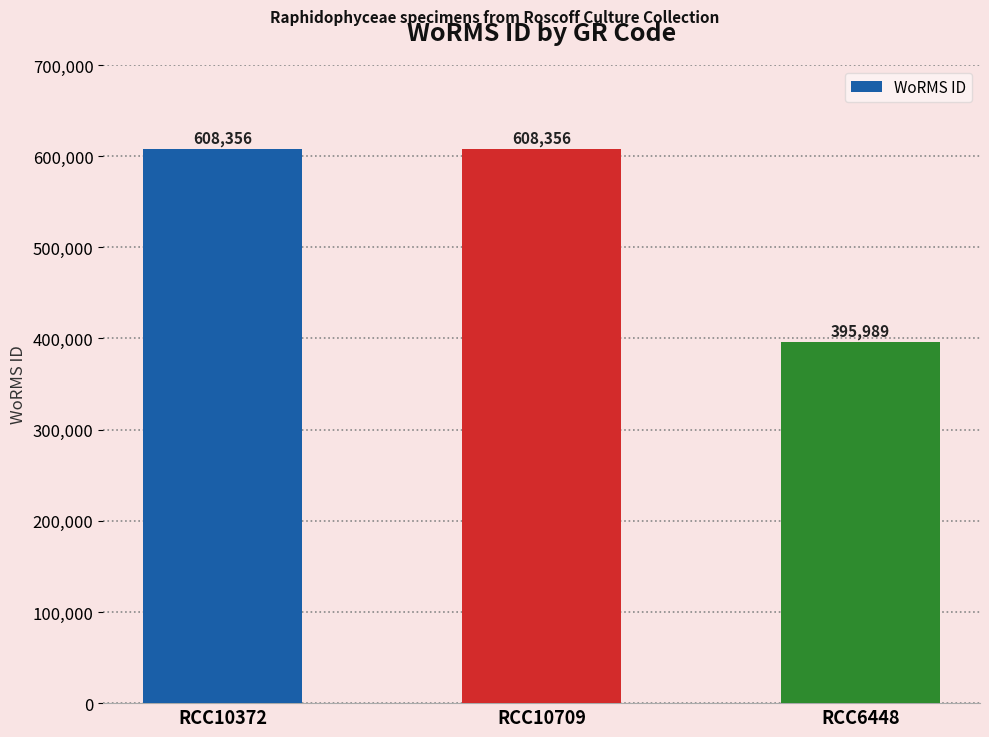

What is the ratio of the value at RCC6448 to the value at RCC10709?

0.7